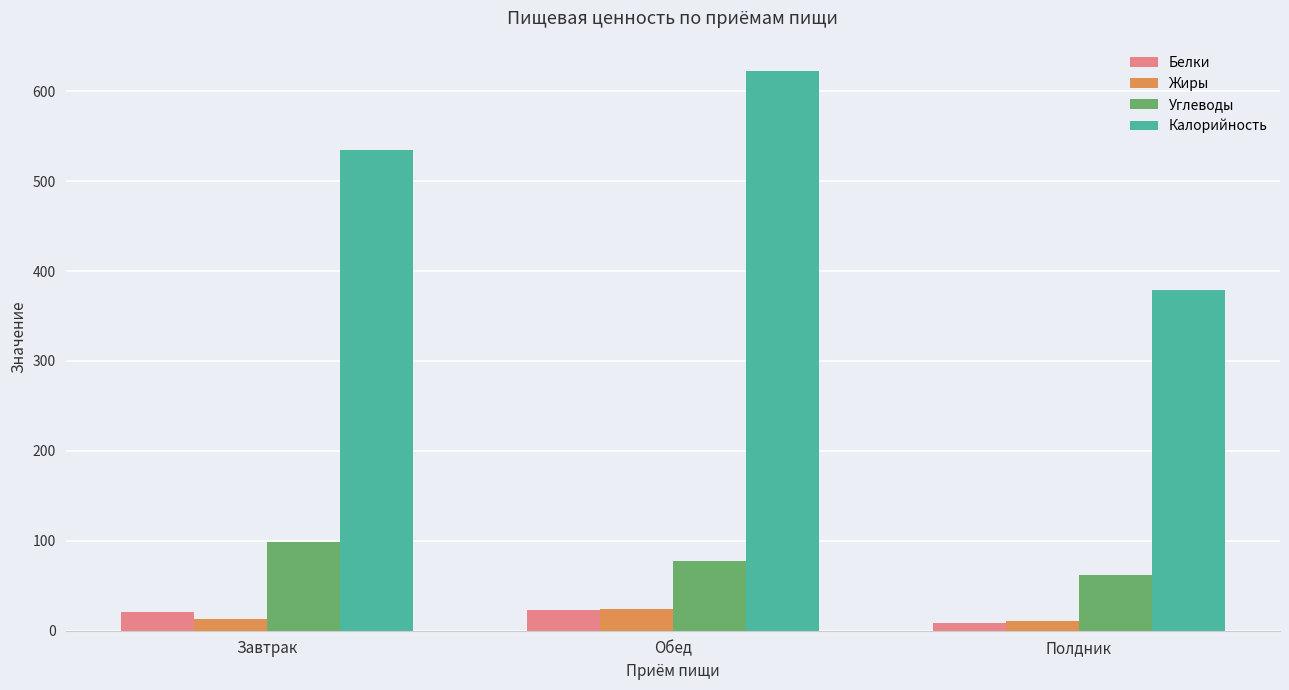

What is the spread (max minus min) of values at Завтрак?

520.7